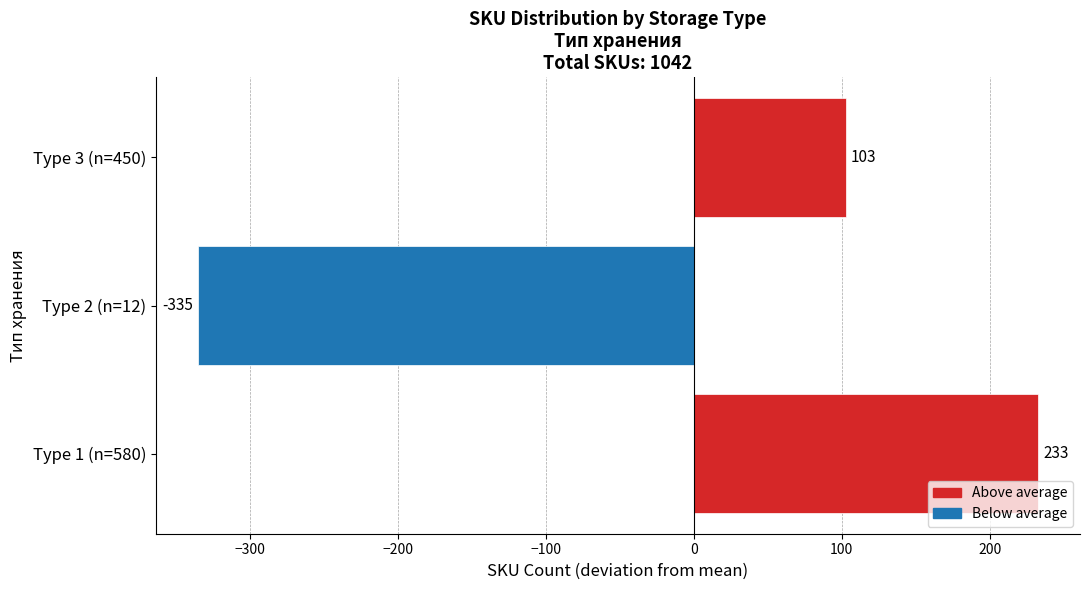

What is the greatest value displayed?

232.7